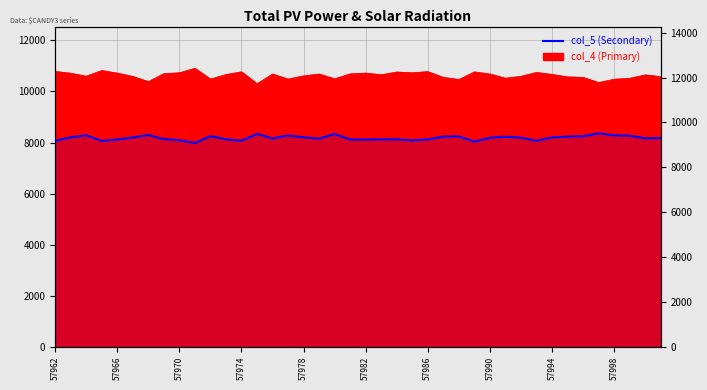

What is the difference between the maximum and minimum values?

430